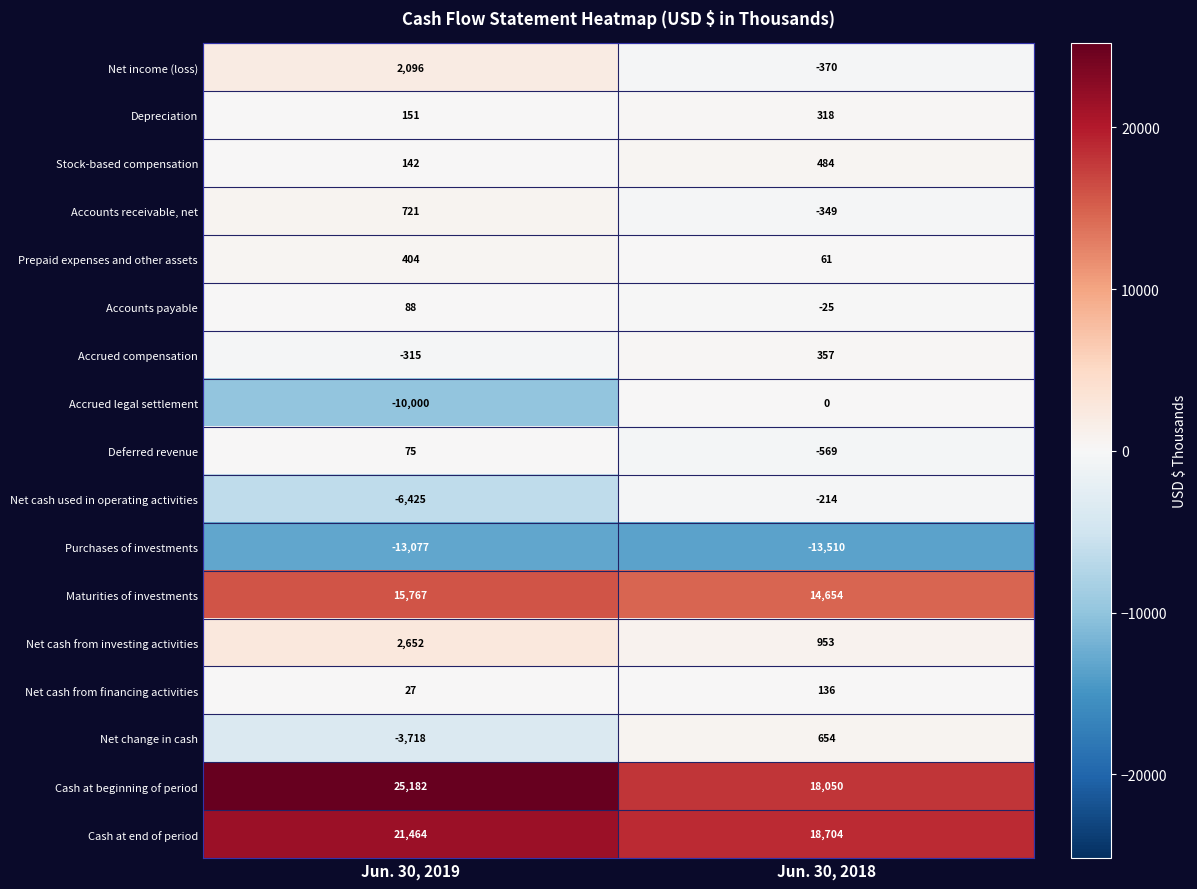

List the series in order of their peak value, lowest first.

Purchases of investments, Net cash used in operating activities, Accrued legal settlement, Deferred revenue, Accounts payable, Net cash from financing activities, Depreciation, Accrued compensation, Prepaid expenses and other assets, Stock-based compensation, Net change in cash, Accounts receivable, net, Net income (loss), Net cash from investing activities, Maturities of investments, Cash at end of period, Cash at beginning of period